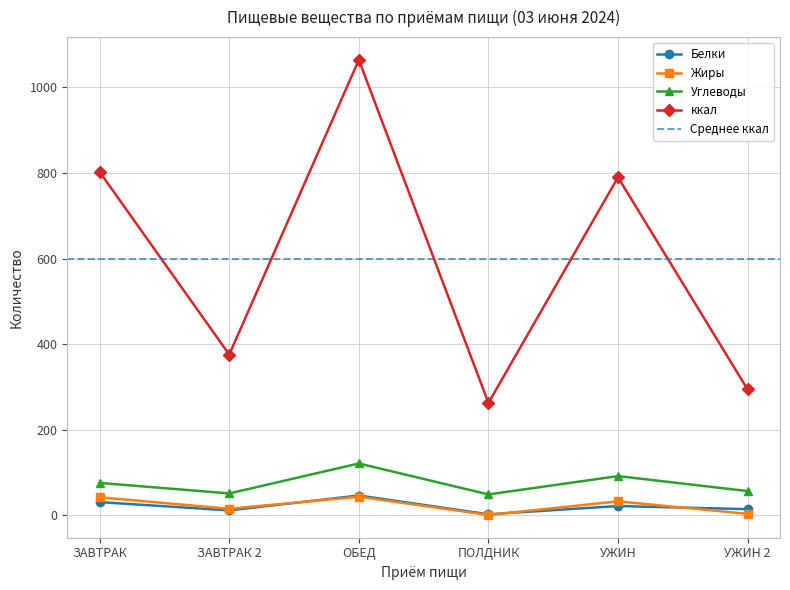

At which label does Жиры first exceed 32?

ЗАВТРАК